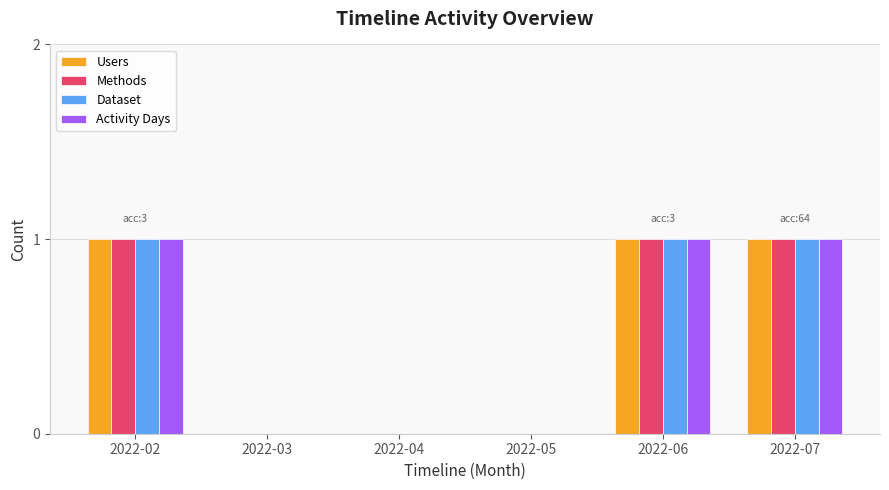

True or false: Dataset has a value of 1 at 2022-04.

False